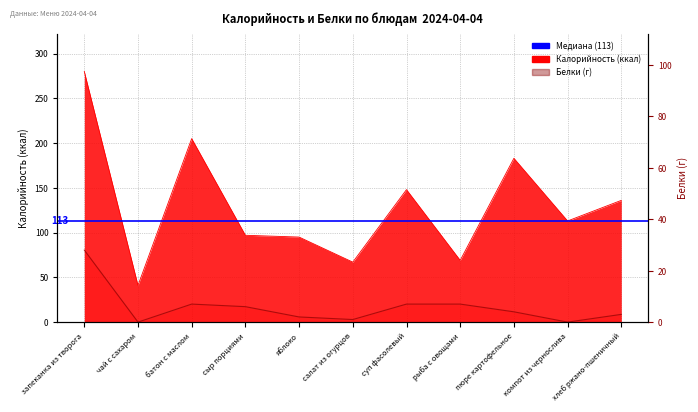

What is the difference between the second highest and minimum values in the Калорийность series?

164